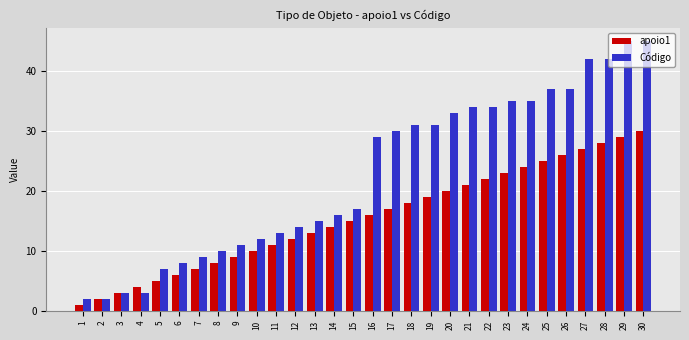

Between 3 and 20, which series saw the biggest shift?

Código